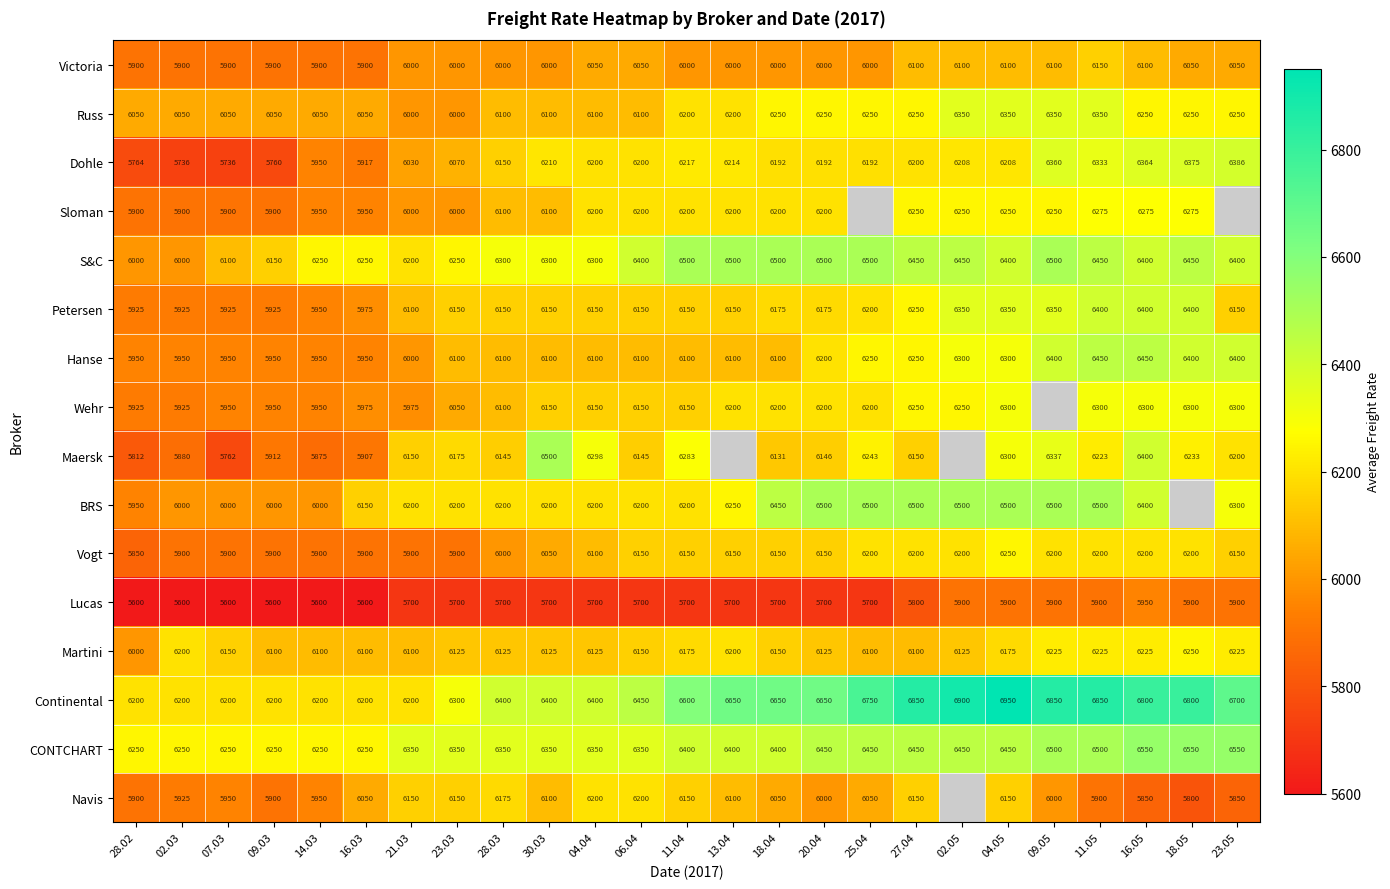

What is the maximum value for Petersen?

6400